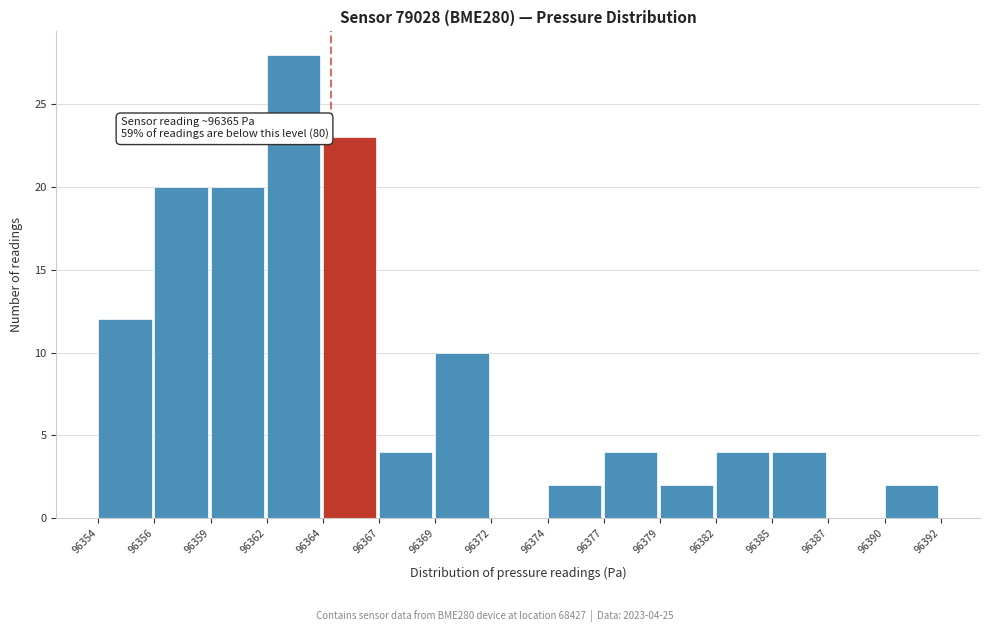

Reading left to right, what are all the values shown in this chart?

96354=12	96356=20	96359=20	96362=28	96364=23	96367=4	96369=10	96372=0	96374=2	96377=4	96379=2	96382=4	96385=4	96387=0	96390=2